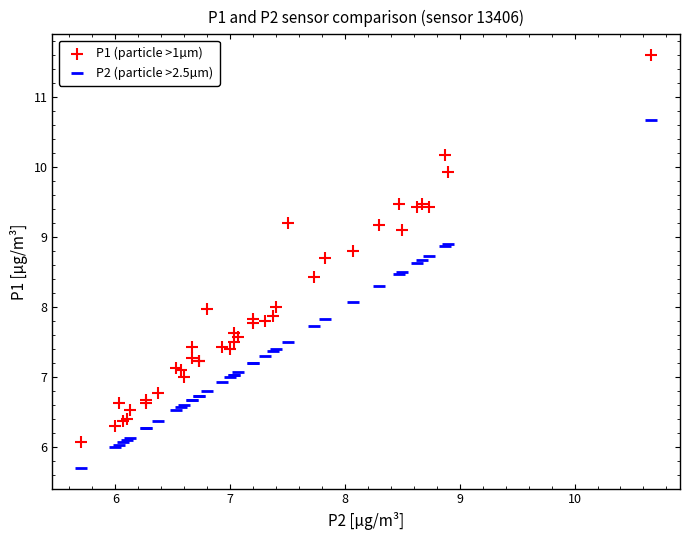

Which series has the widest spread of Y values?

P1 (particle >1µm)